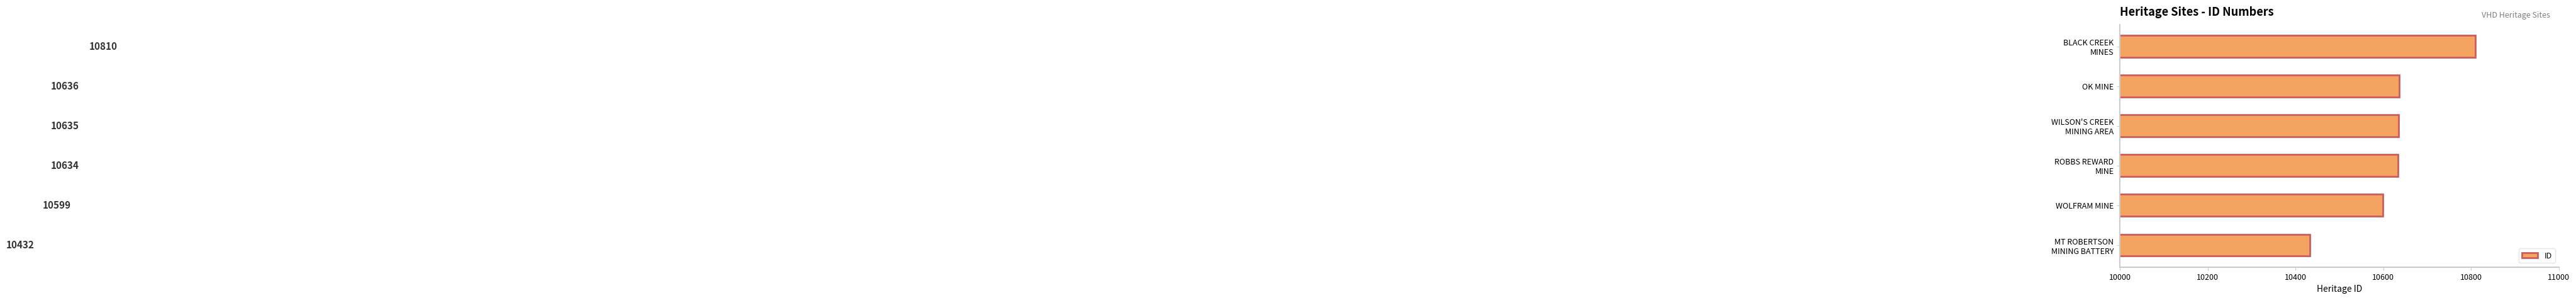

Rank the categories by value from highest to lowest.

BLACK CREEK
MINES, OK MINE, WILSON'S CREEK
MINING AREA, ROBBS REWARD
MINE, WOLFRAM MINE, MT ROBERTSON
MINING BATTERY